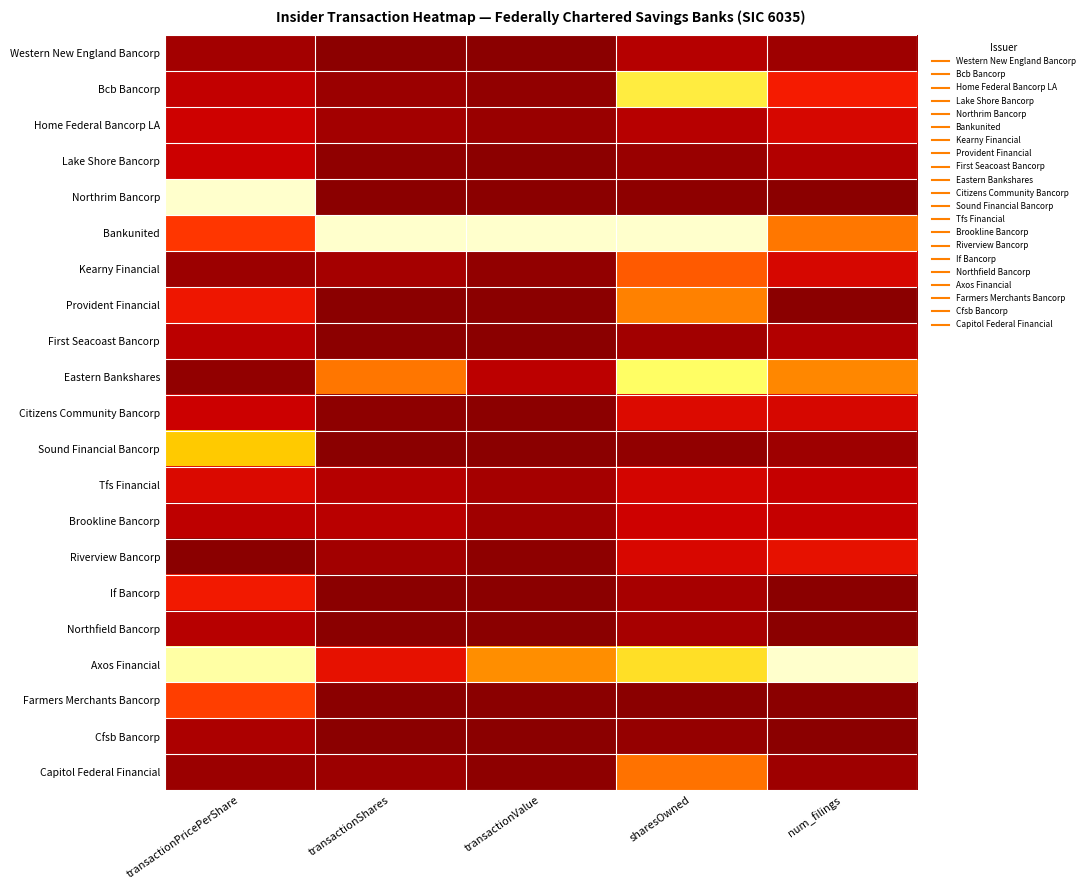

Rank the series at transactionShares from highest to lowest value.

Bankunited, Eastern Bankshares, Axos Financial, Brookline Bancorp, Tfs Financial, Kearny Financial, Home Federal Bancorp LA, Riverview Bancorp, Capitol Federal Financial, Bcb Bancorp, Lake Shore Bancorp, Citizens Community Bancorp, First Seacoast Bancorp, Western New England Bancorp, Northfield Bancorp, Cfsb Bancorp, If Bancorp, Provident Financial, Sound Financial Bancorp, Northrim Bancorp, Farmers Merchants Bancorp